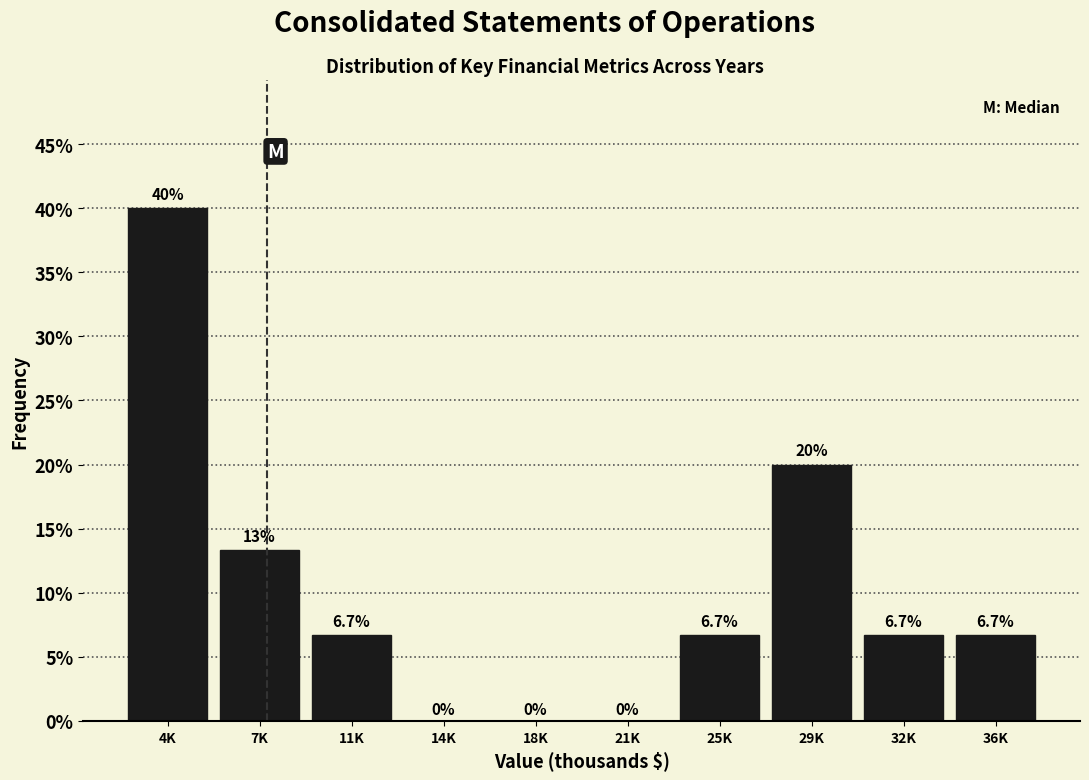

Reading right to left, what are all the values shown in this chart?

36K=6.7	32K=6.7	29K=20.0	25K=6.7	21K=0.0	18K=0.0	14K=0.0	11K=6.7	7K=13.3	4K=40.0